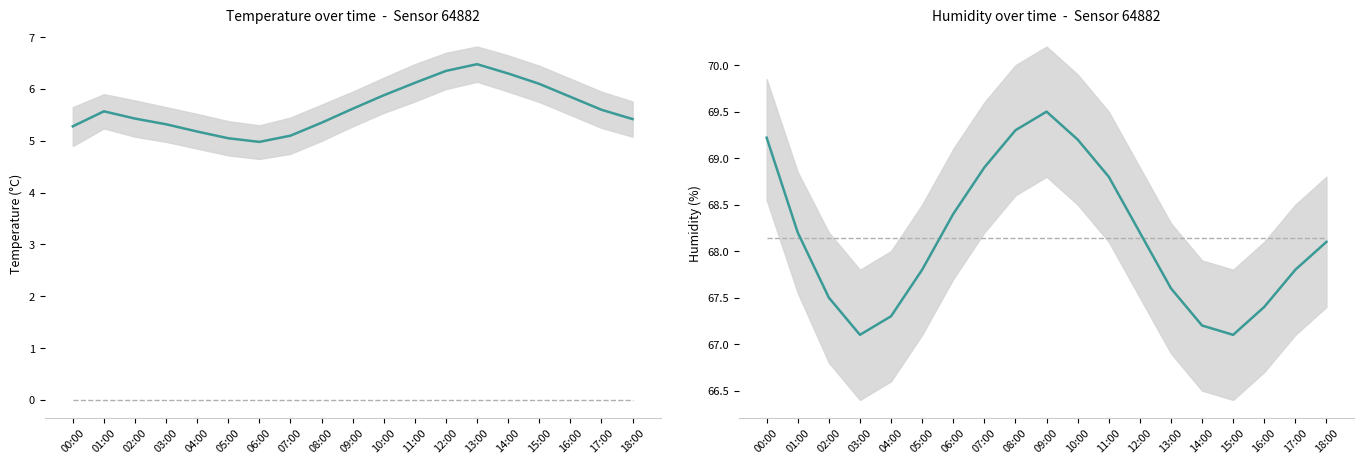

What is the sum of all temperature values?

107.0